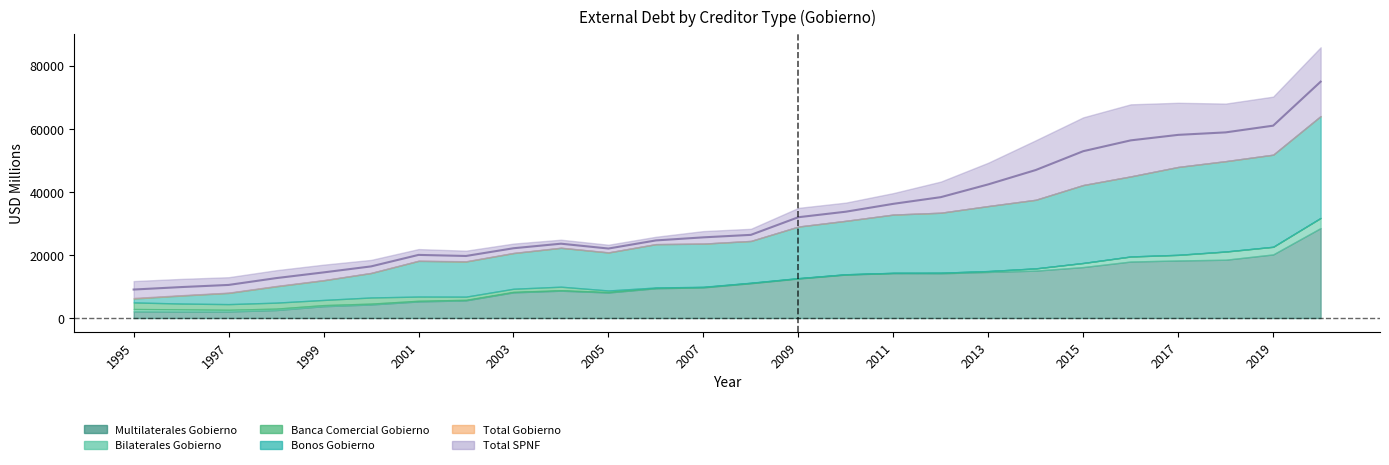

At which category does Multilaterales_Gobierno reach its first local peak?

2004